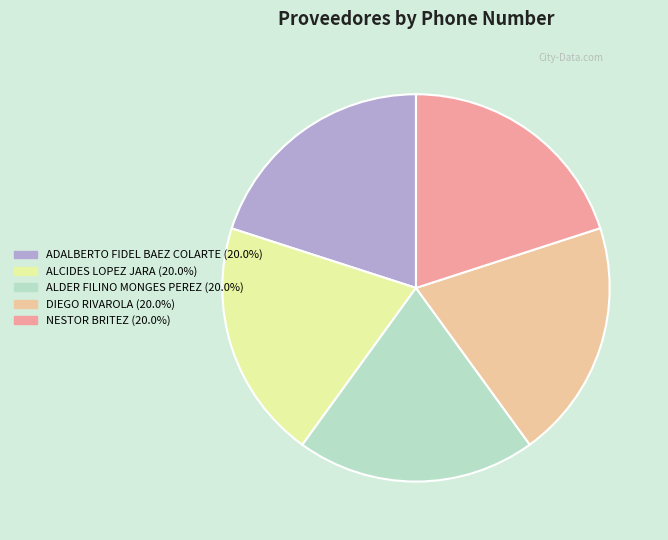

Approximately how many times larger is the value at DIEGO RIVAROLA (20.0%) compared to ADALBERTO FIDEL BAEZ COLARTE (20.0%)?

1.0